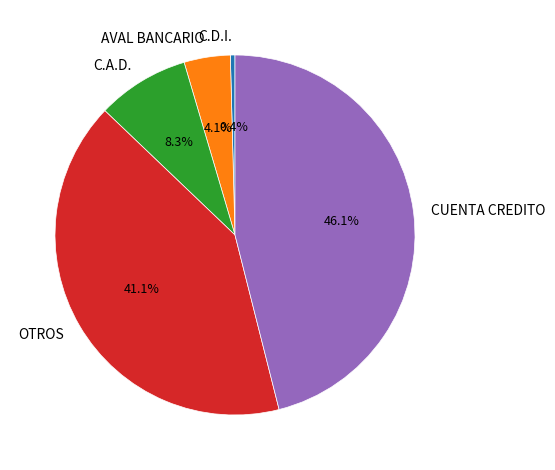

Combined, what portion of the pie is AVAL BANCARIO and CUENTA CREDITO?

50.2%